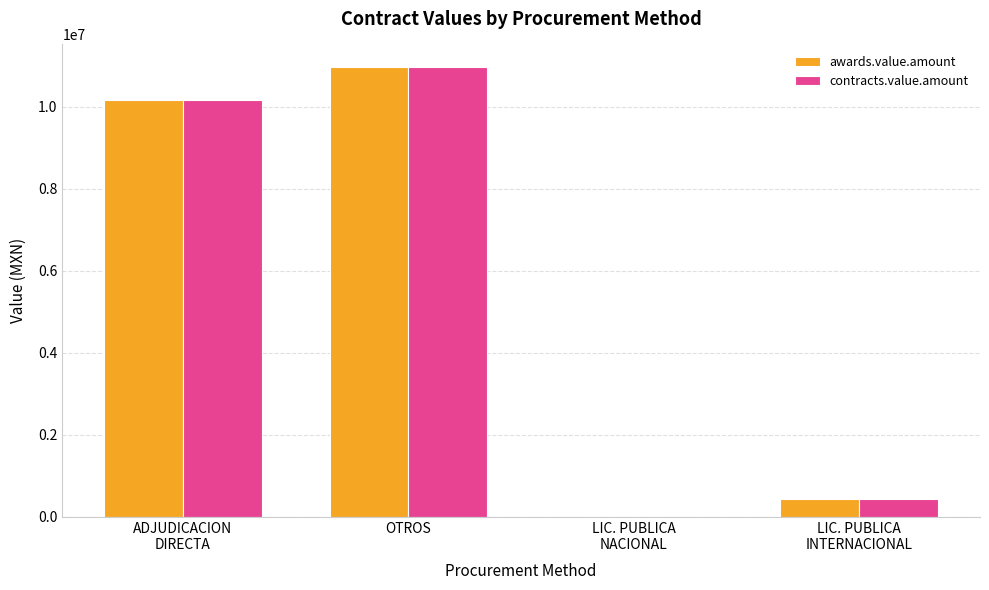

What is the approximate value of contracts.value.amount at OTROS?

10972648.1